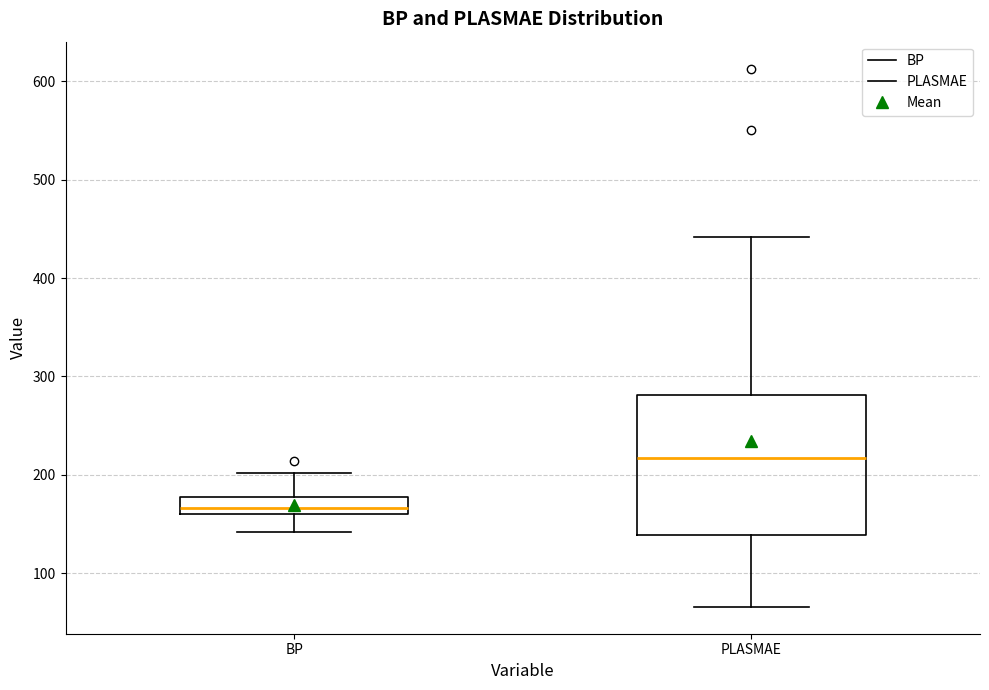

Where is the upper edge of the box for PLASMAE on the y-axis? The values are not printed on the chart, so give them approximately, as read against the axis.

280